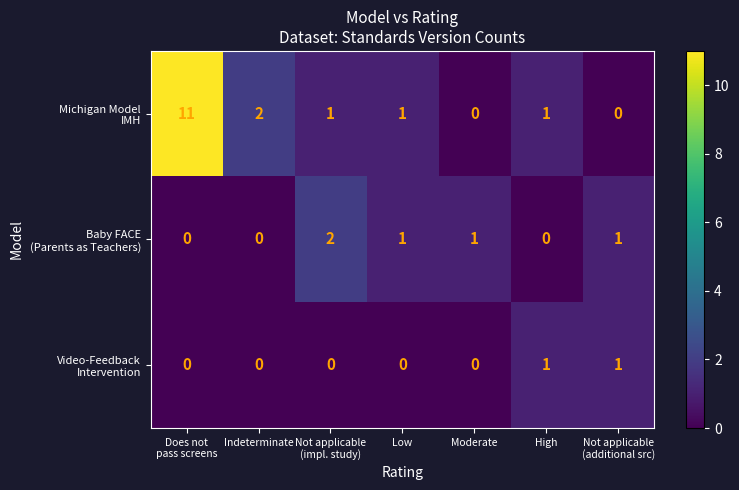

How many data points does each series have?

7